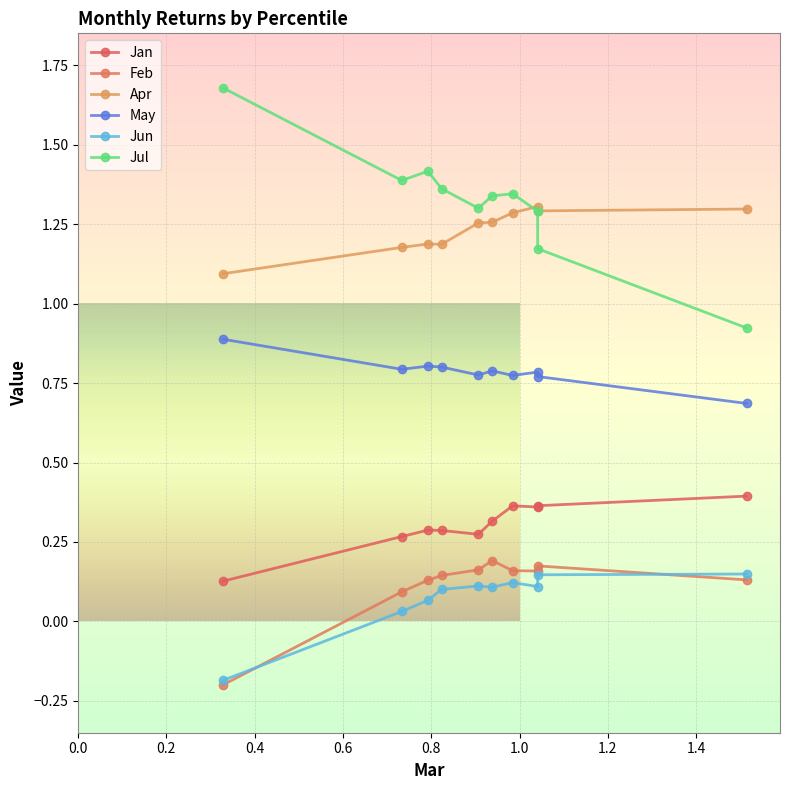

Does the chart have visible grid lines?

Yes